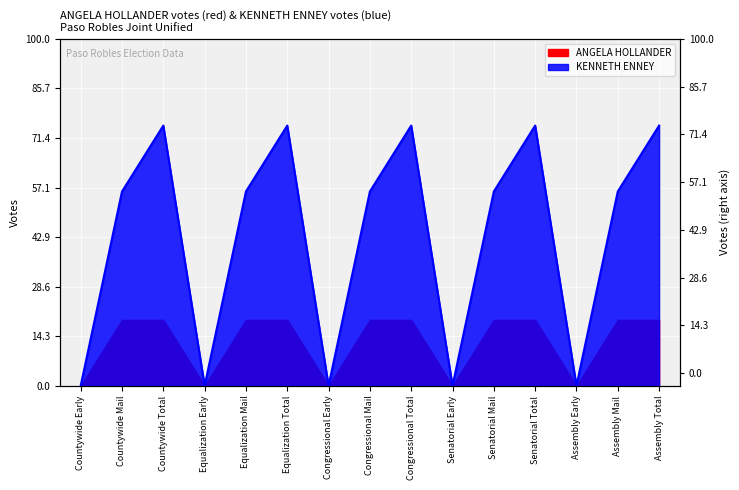

List the labels in order of value, smallest first.

Countywide Early, Equalization Early, Congressional Early, Senatorial Early, Assembly Early, Countywide Mail, Equalization Mail, Congressional Mail, Senatorial Mail, Assembly Mail, Countywide Total, Equalization Total, Congressional Total, Senatorial Total, Assembly Total